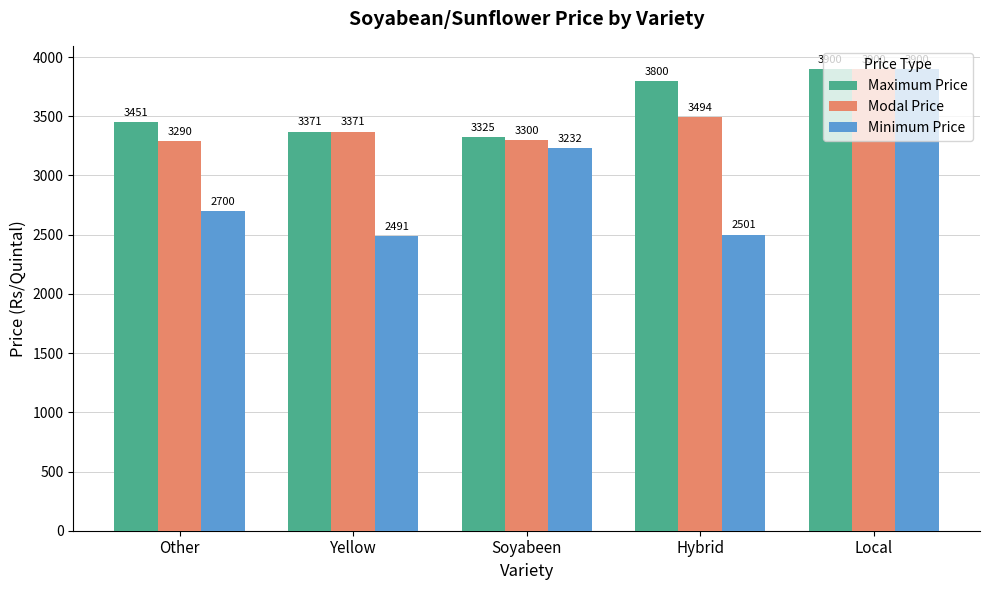

Which category has the lowest value across all series?

Yellow